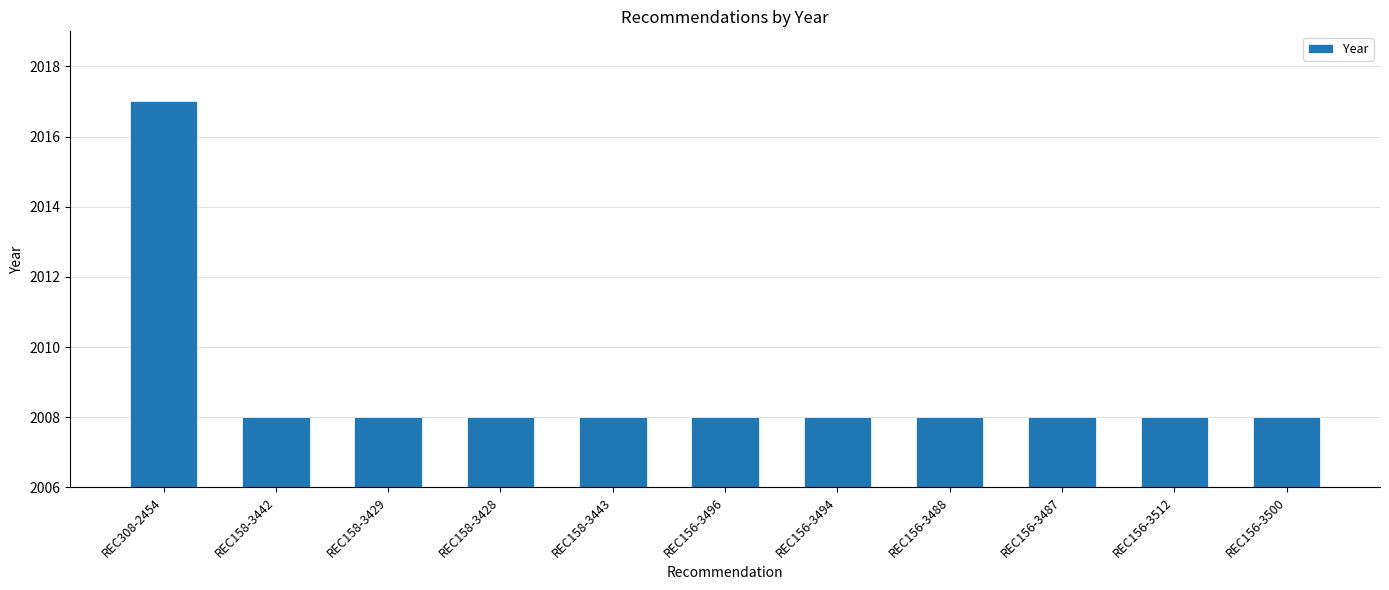

What is the smallest value displayed?

2008